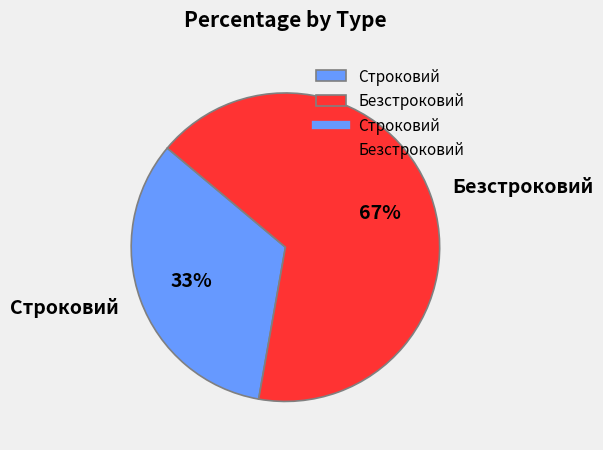

How many segments does this pie chart have?

2